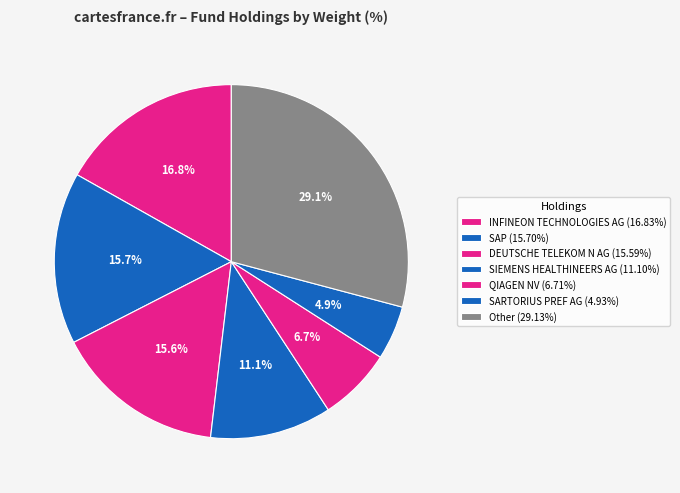

How many slices are in this pie chart?

7